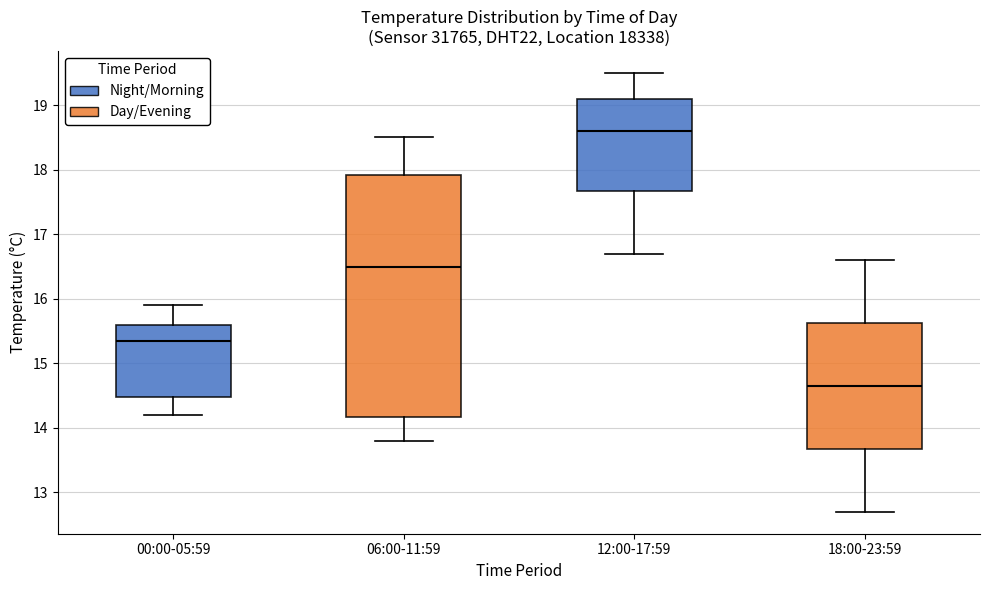

Reading left to right, read every box against the y-axis: the position of its median line, the range the box covers, and the ends of its whiskers. The values are not printed on the chart, so give them approximately, as read against the axis.

00:00-05:59: median 15.4, box 14.5 to 15.6, whiskers 14.2 to 15.9
06:00-11:59: median 16.5, box 14.2 to 17.9, whiskers 13.8 to 18.5
12:00-17:59: median 18.6, box 17.7 to 19.1, whiskers 16.7 to 19.5
18:00-23:59: median 14.7, box 13.7 to 15.6, whiskers 12.7 to 16.6